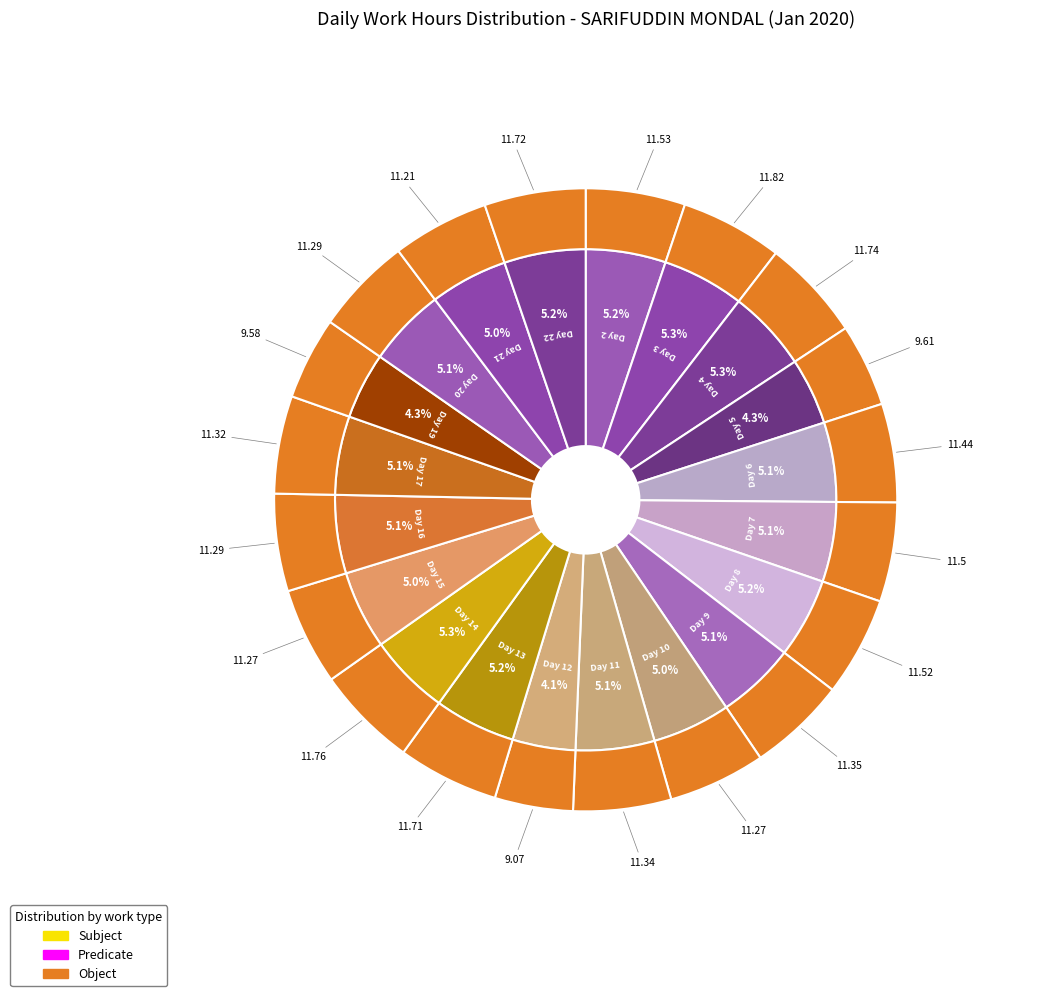

Rank the categories by value from lowest to highest.

Day 12, Day 19, Day 5, Day 21, Day 10, Day 15, Day 16, Day 20, Day 17, Day 11, Day 9, Day 6, Day 7, Day 8, Day 2, Day 13, Day 22, Day 4, Day 14, Day 3